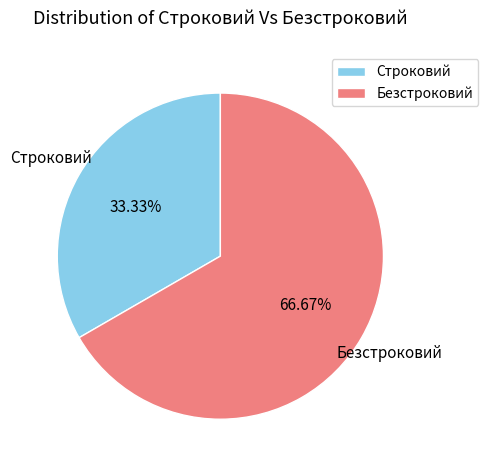

Approximately how many times larger is the value at Строковий compared to Безстроковий?

0.5